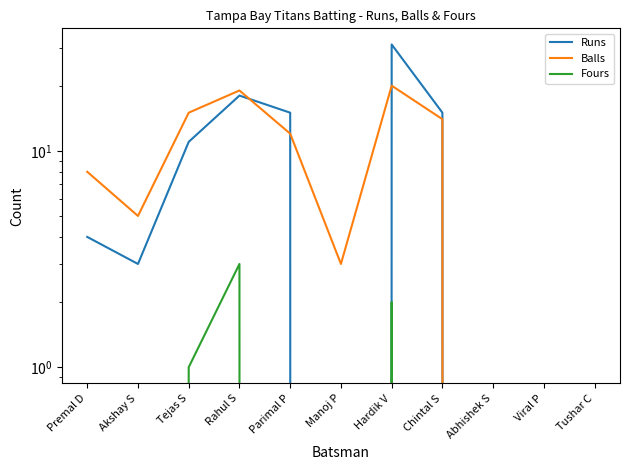

Reading left to right, transcribe all the data shown in this chart.

Runs: 4	3	11	18	15	0	31	15	0	0	0
Balls: 8	5	15	19	12	3	20	14	0	0	0
Fours: 0	0	1	3	0	0	2	0	0	0	0